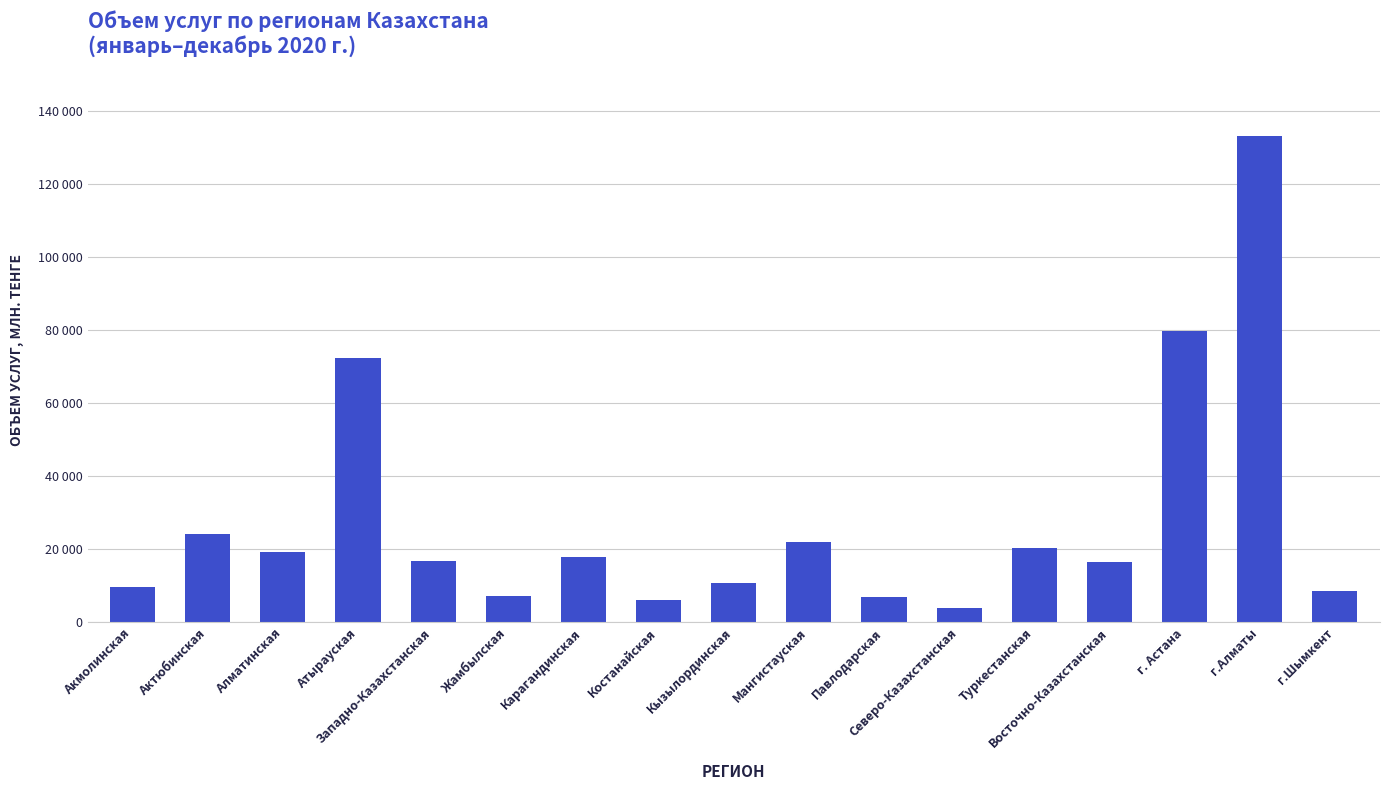

What is the label of the 3rd bar from the right?

г. Астана